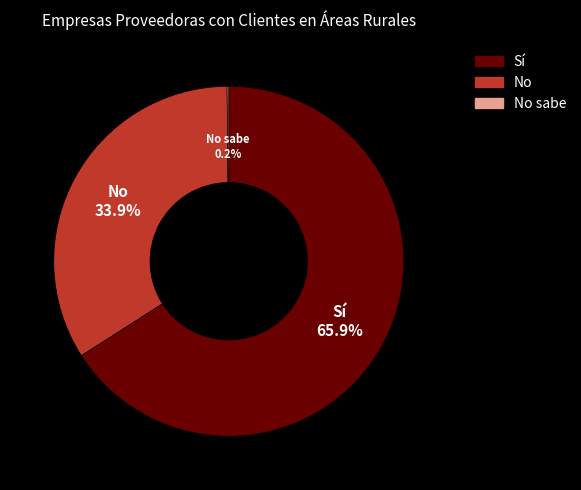

Is there a majority slice in this chart?

Yes